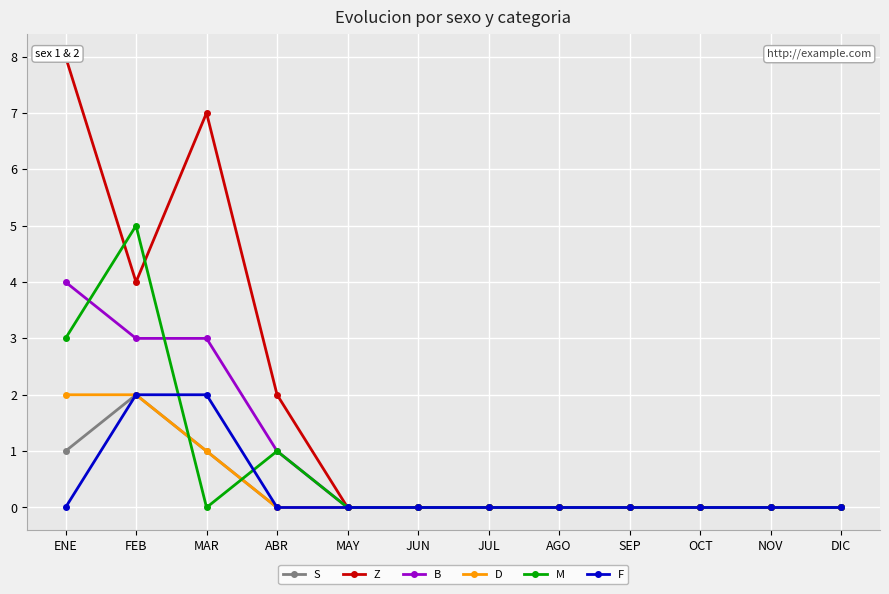

Where is S nearest to the value 1?

ENE